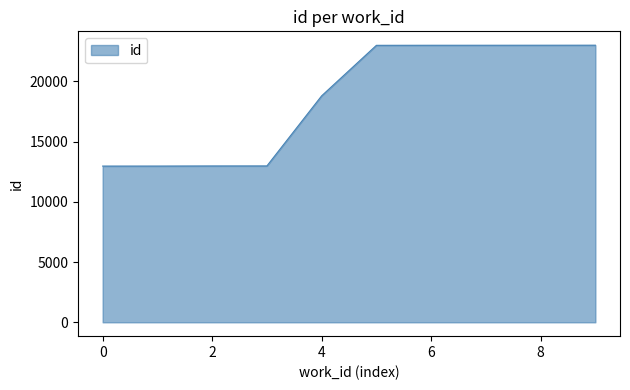

What is the greatest value displayed?

22996